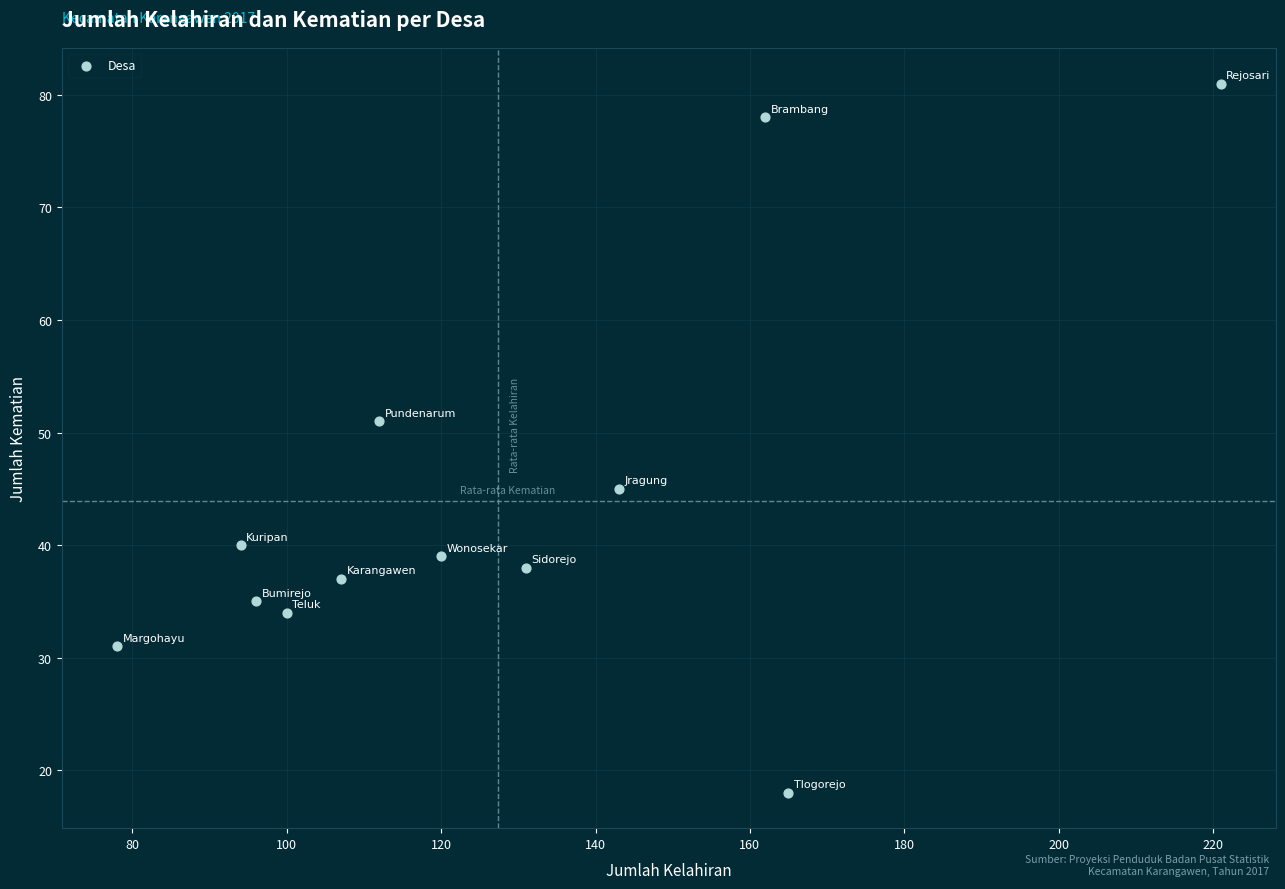

What is the average Y value?

44